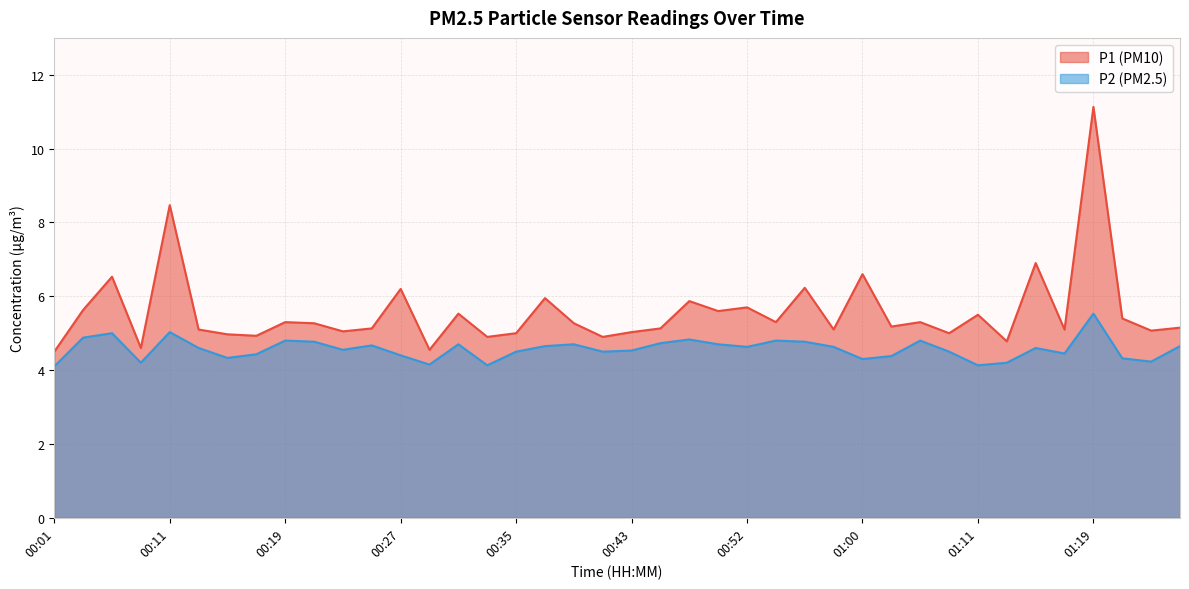

At which category is the sum across all series the highest?

01:19